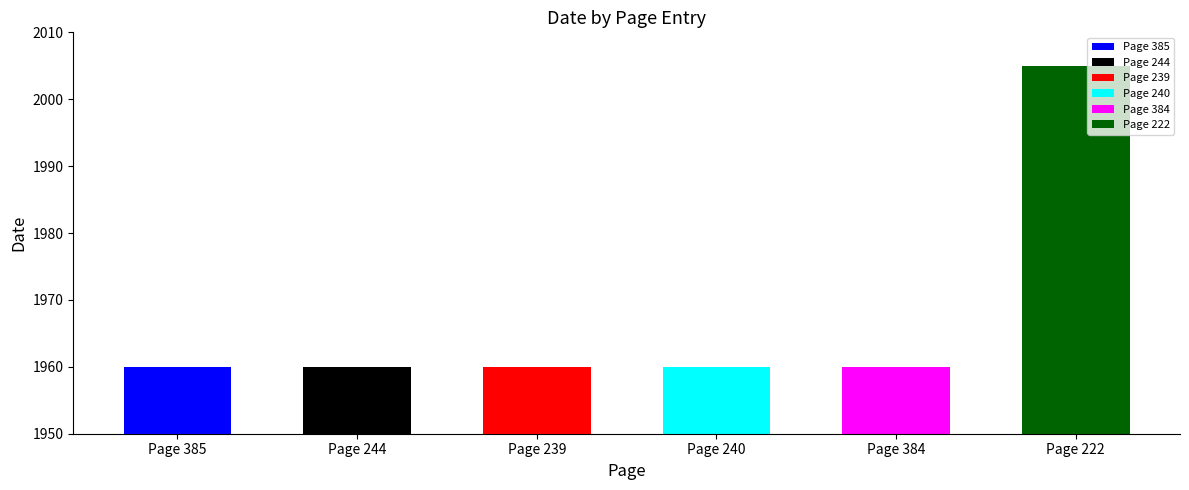

What is the label of the 1st bar from the left?

Page 385